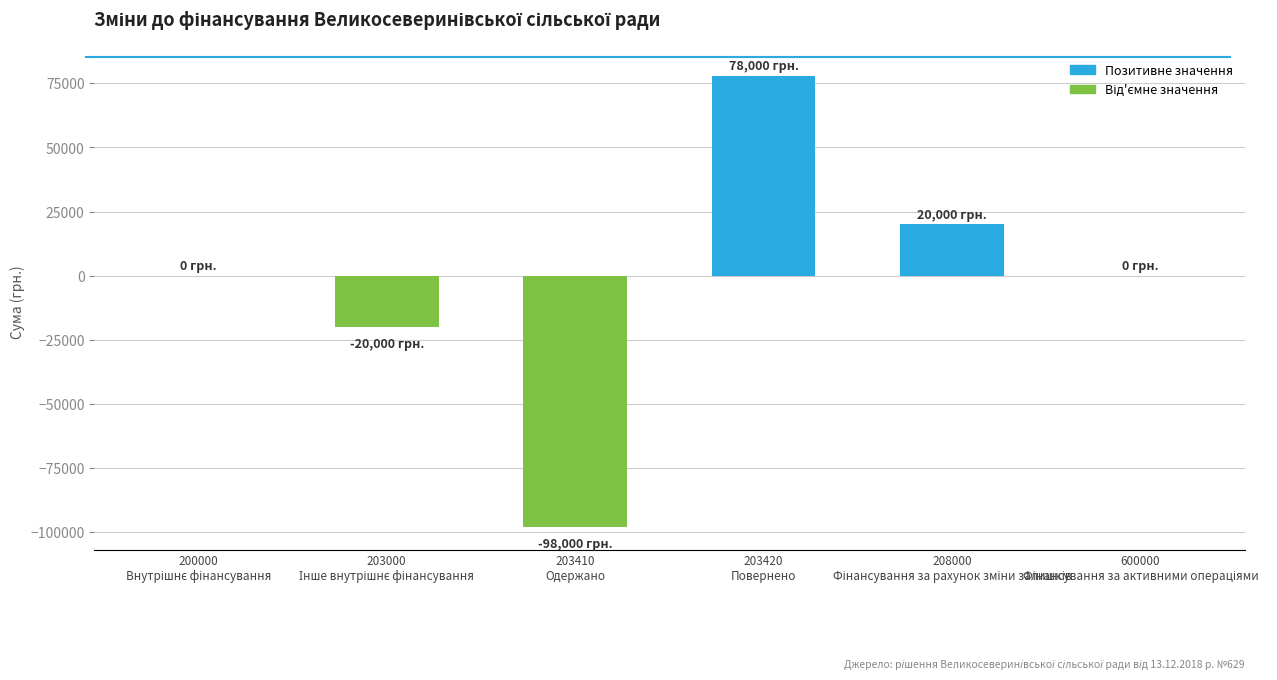

How many categories are shown in the chart?

6